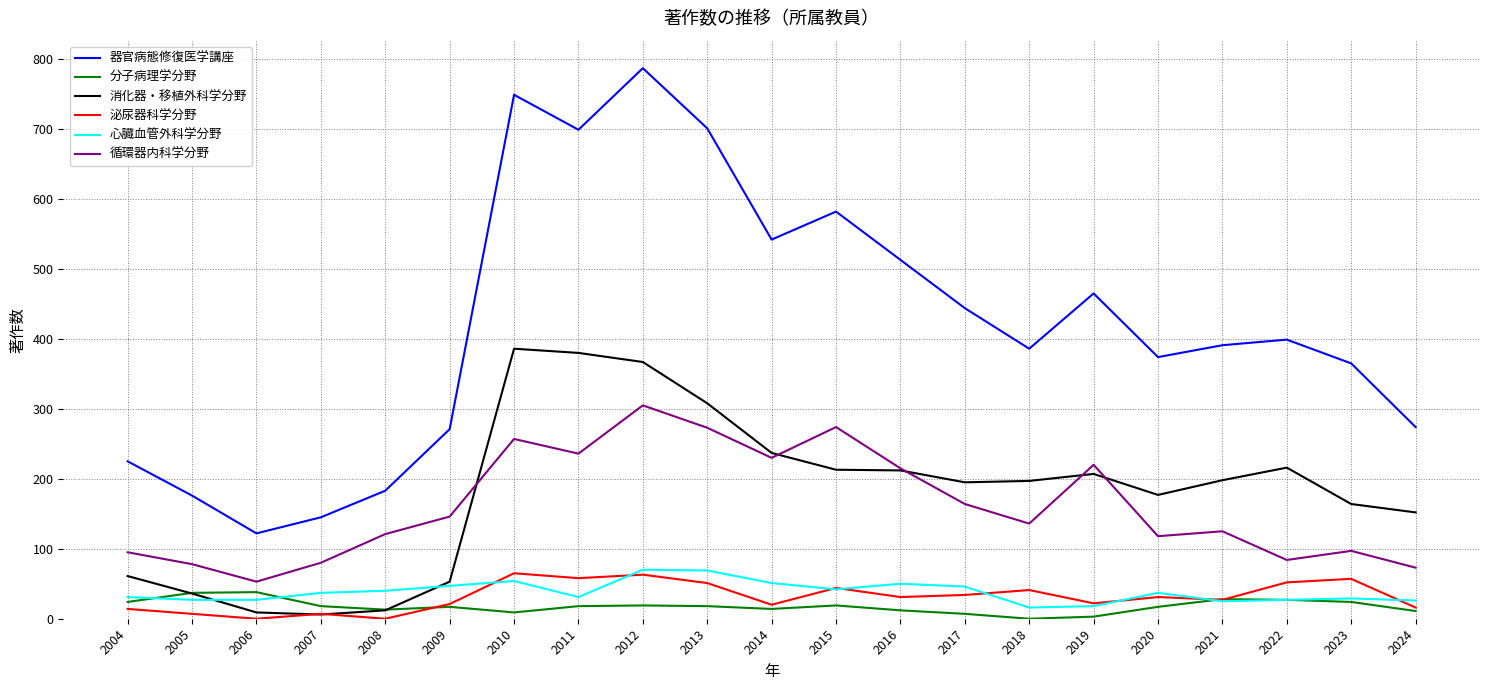

Which series has the largest range (max minus min)?

器官病態修復医学講座